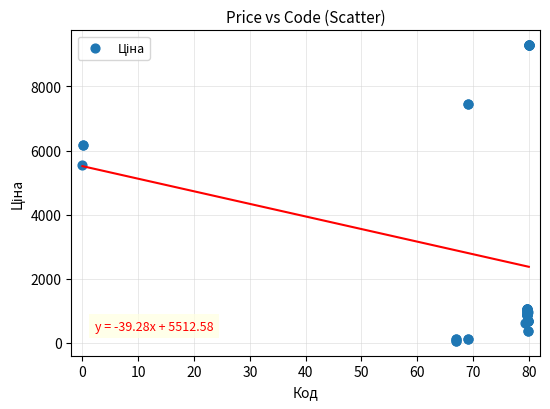

What Y value in the scatter plot is closest to 4673?

5560.3